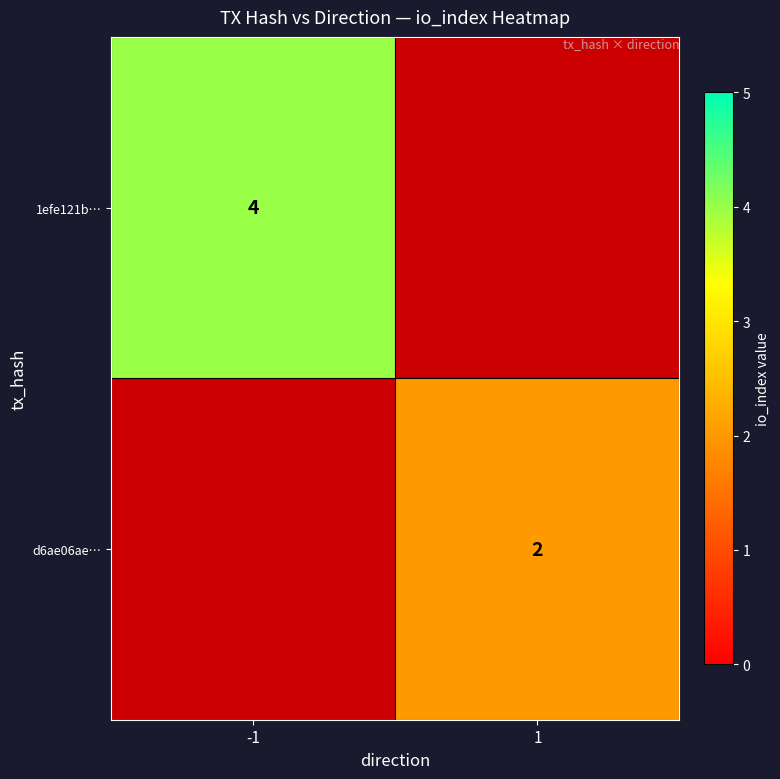

True or false: d6ae06ae… has a value of 3 at 1.

False